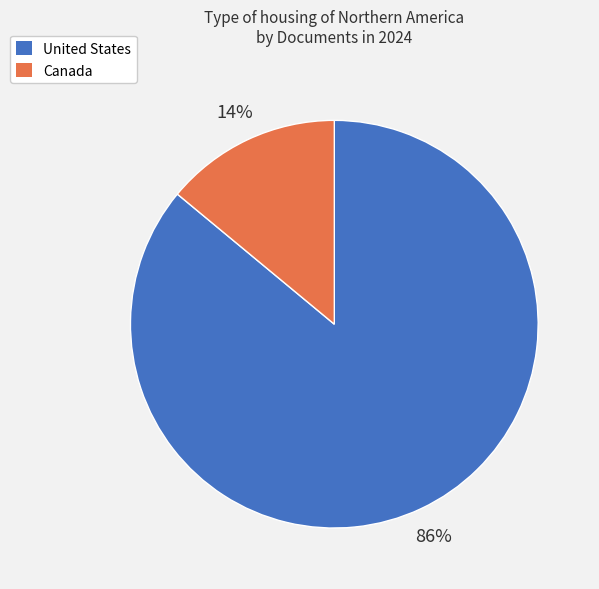

Between United States and Canada, which is larger?

United States